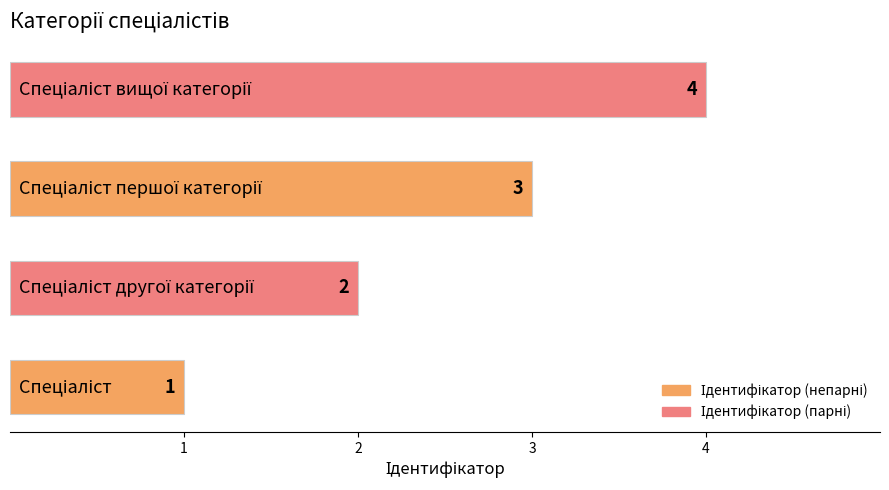

What is the difference between the maximum and minimum values?

3